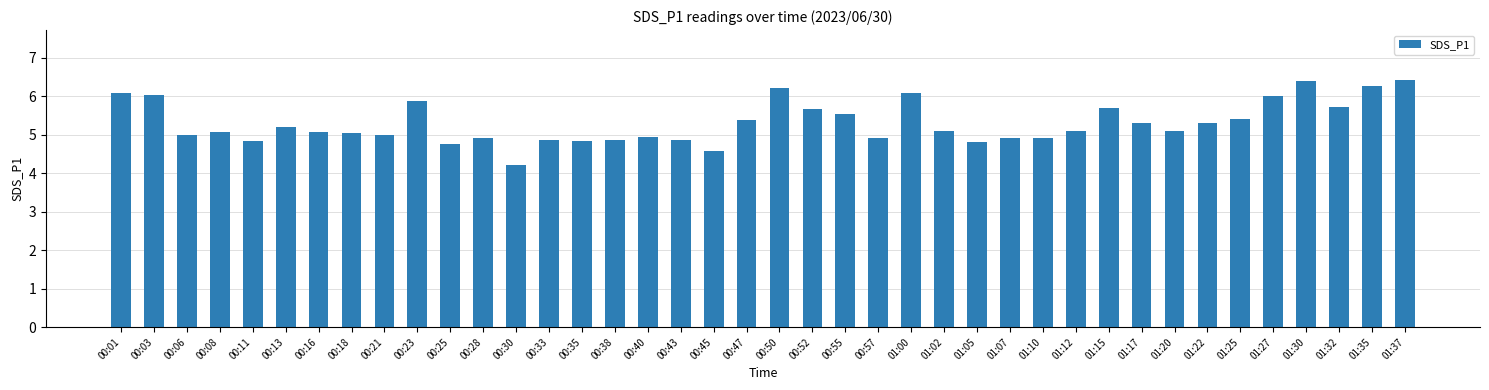

What is the smallest value displayed?

4.2